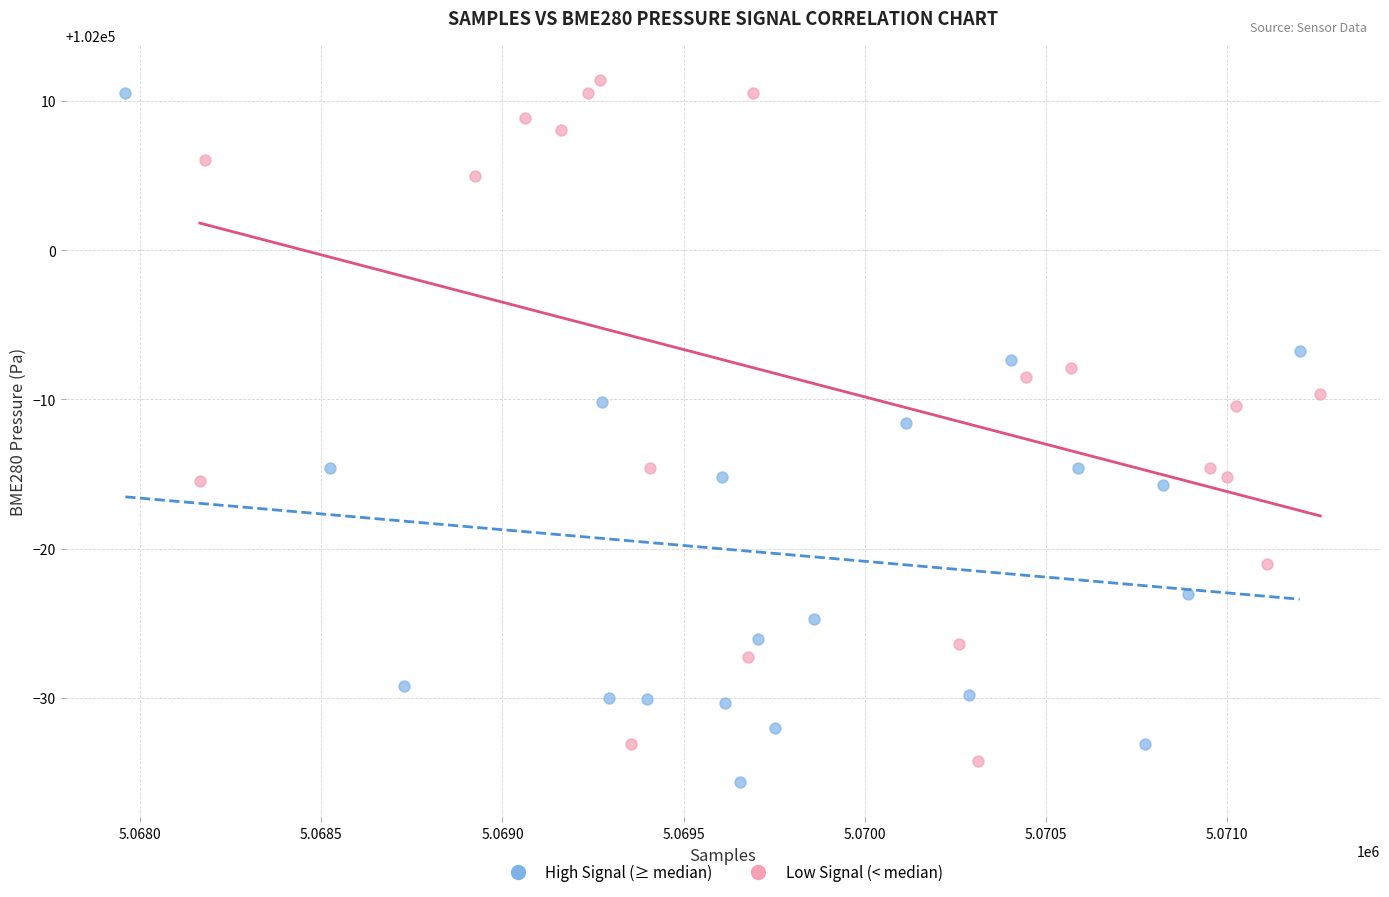

Which series reaches the minimum Y coordinate?

High Signal (≥ median)